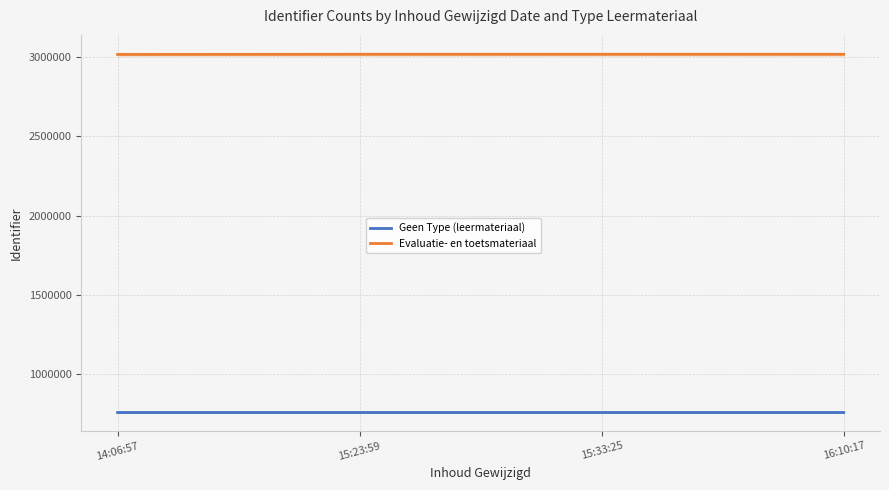

Reading right to left, list all the values displayed in this chart.

Geen Type (leermateriaal): 16:10:17=758454	15:33:25=758453	15:23:59=758452	14:06:57=758451
Evaluatie- en toetsmateriaal: 16:10:17=3016107	15:33:25=3016107	15:23:59=3016074	14:06:57=3015290